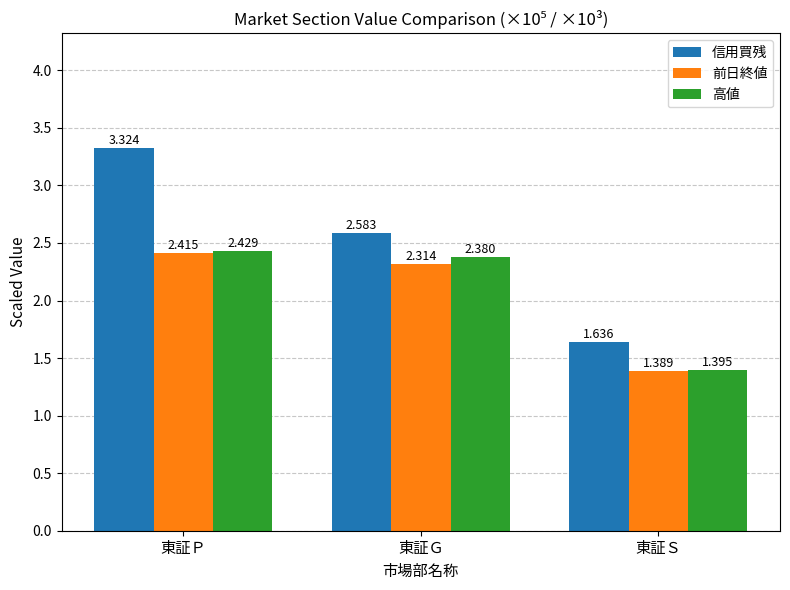

Between 東証Ｐ and 東証Ｇ, which series saw the biggest shift?

信用買残